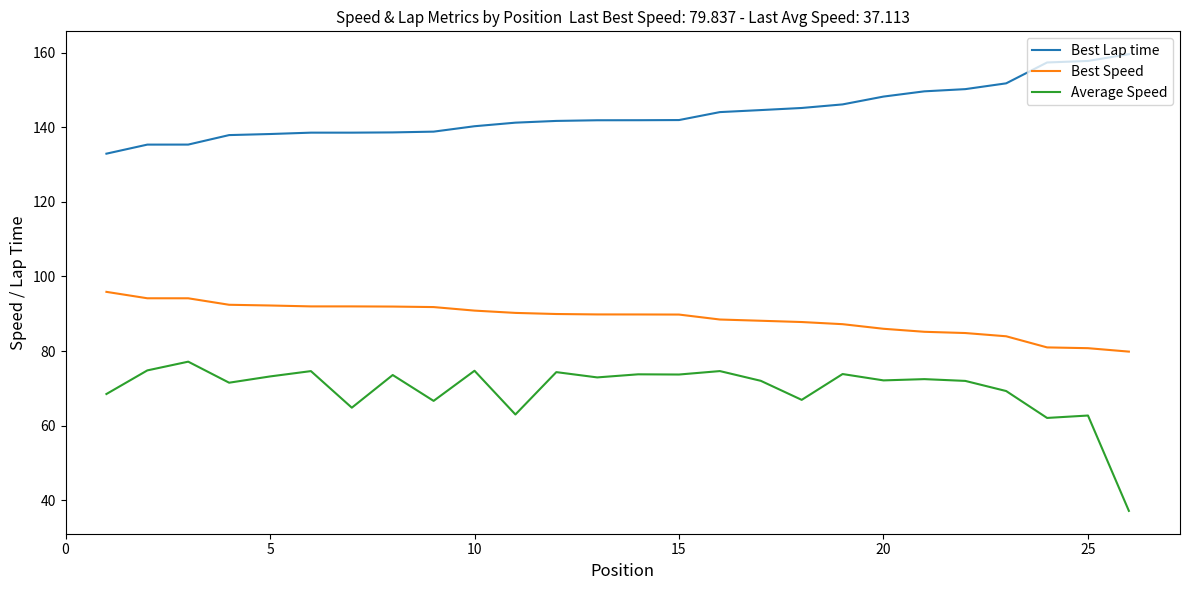

Which series has the largest total across all categories?

Best Lap time